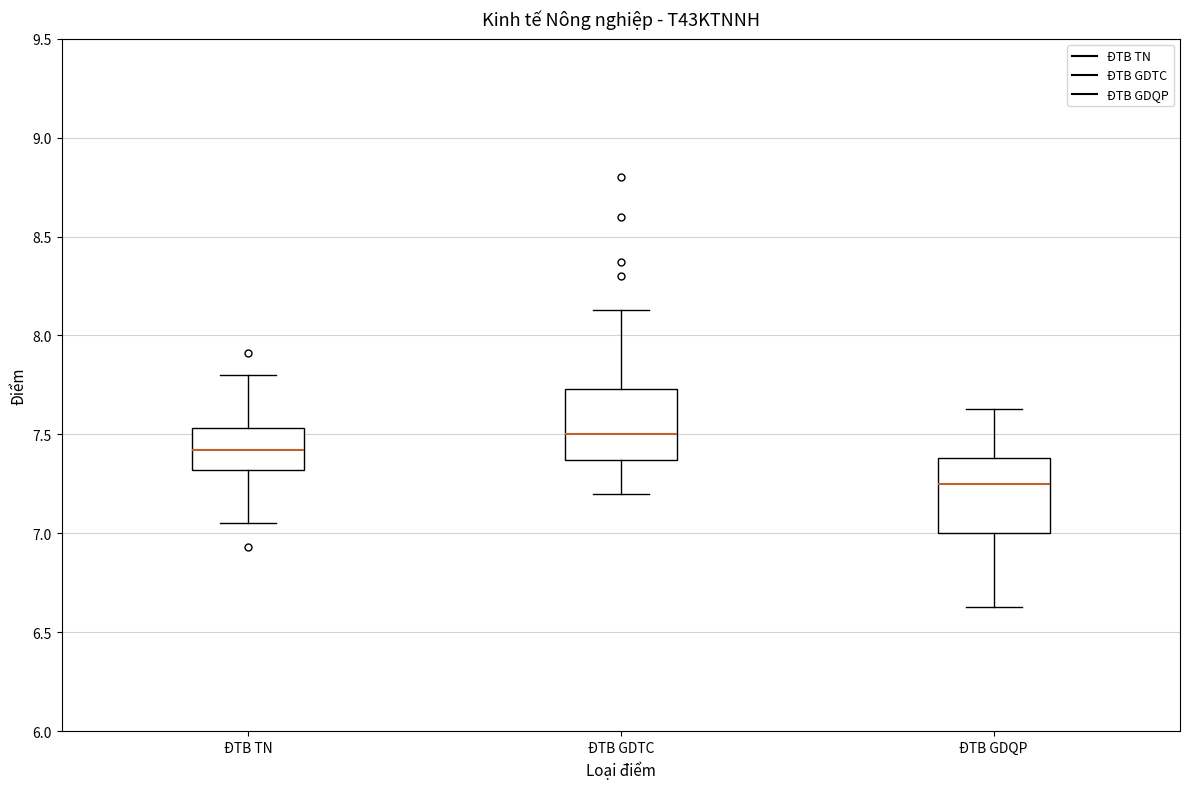

Where is the upper edge of the box for ĐTB TN on the y-axis? The values are not printed on the chart, so give them approximately, as read against the axis.

7.55